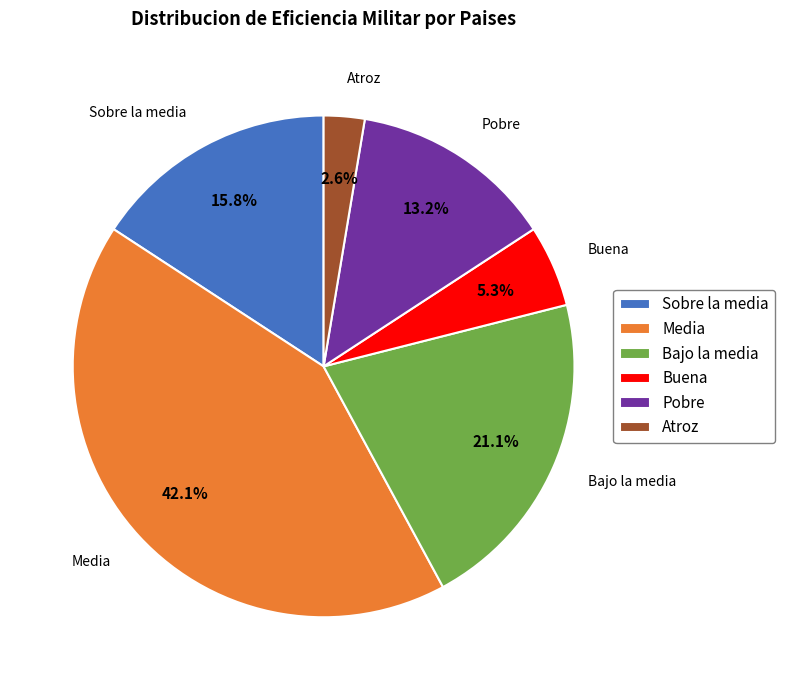

Which slice is the smallest?

Atroz